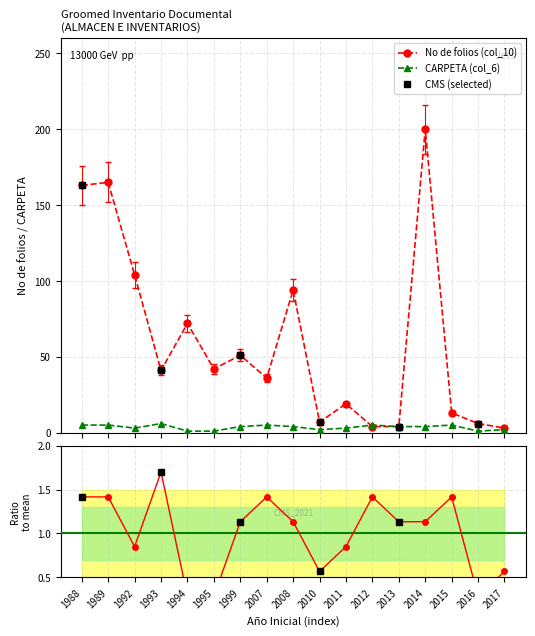

True or false: No de folios (col_10) has more than 2 interior local peaks.

True